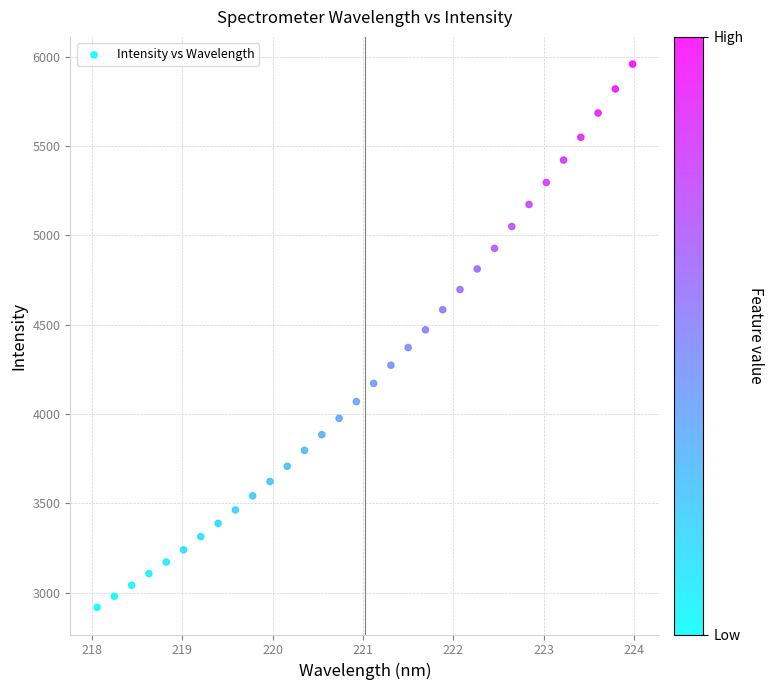

What is the range of X values (max minus min)?

5.9